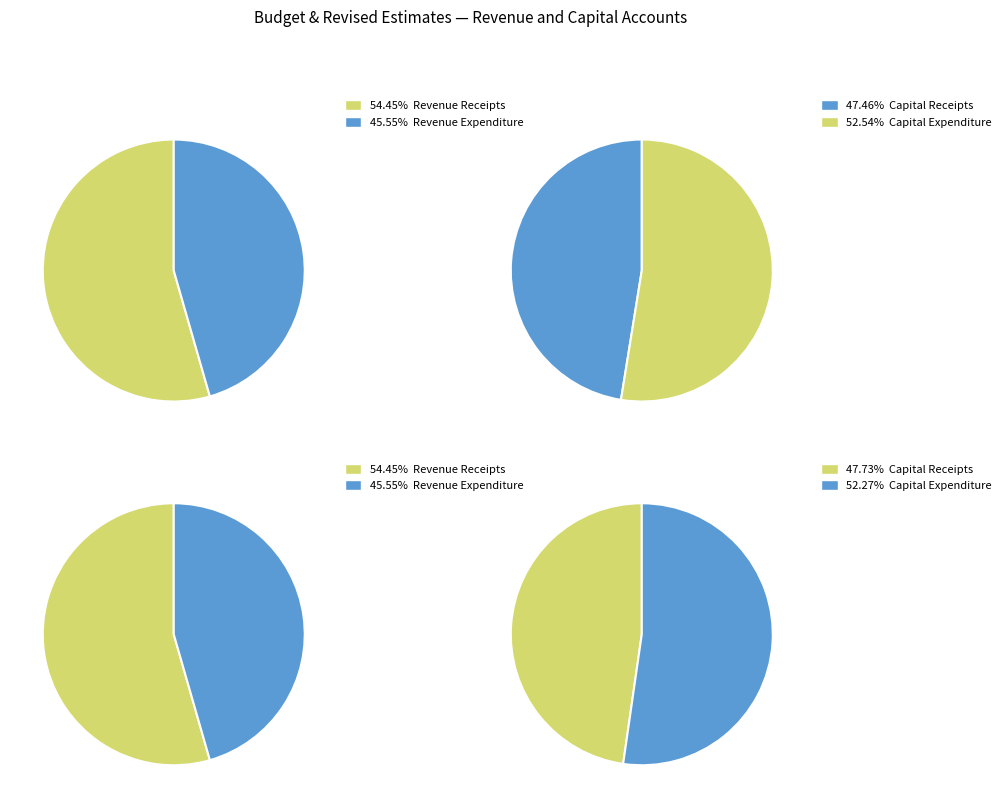

Between Revenue Expenditure and Revenue Receipts, which is larger?

Revenue Receipts